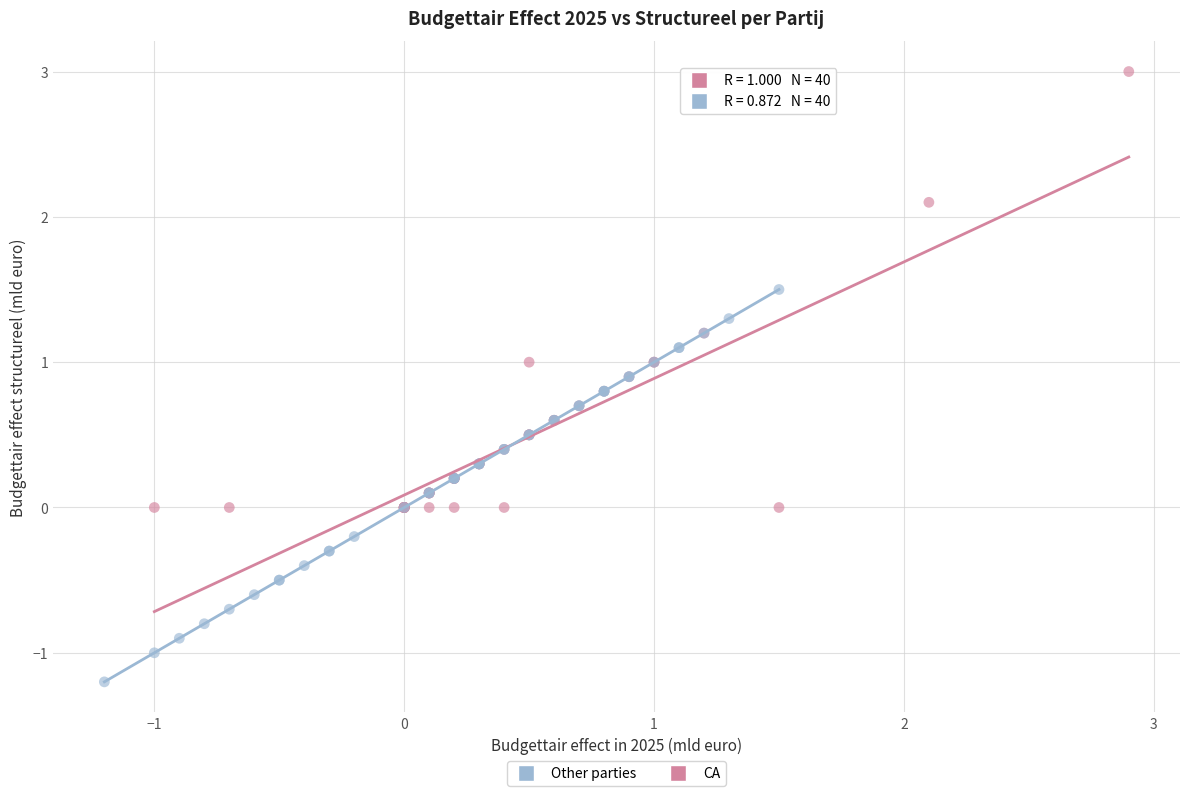

Which series reaches the minimum Y coordinate?

Other parties